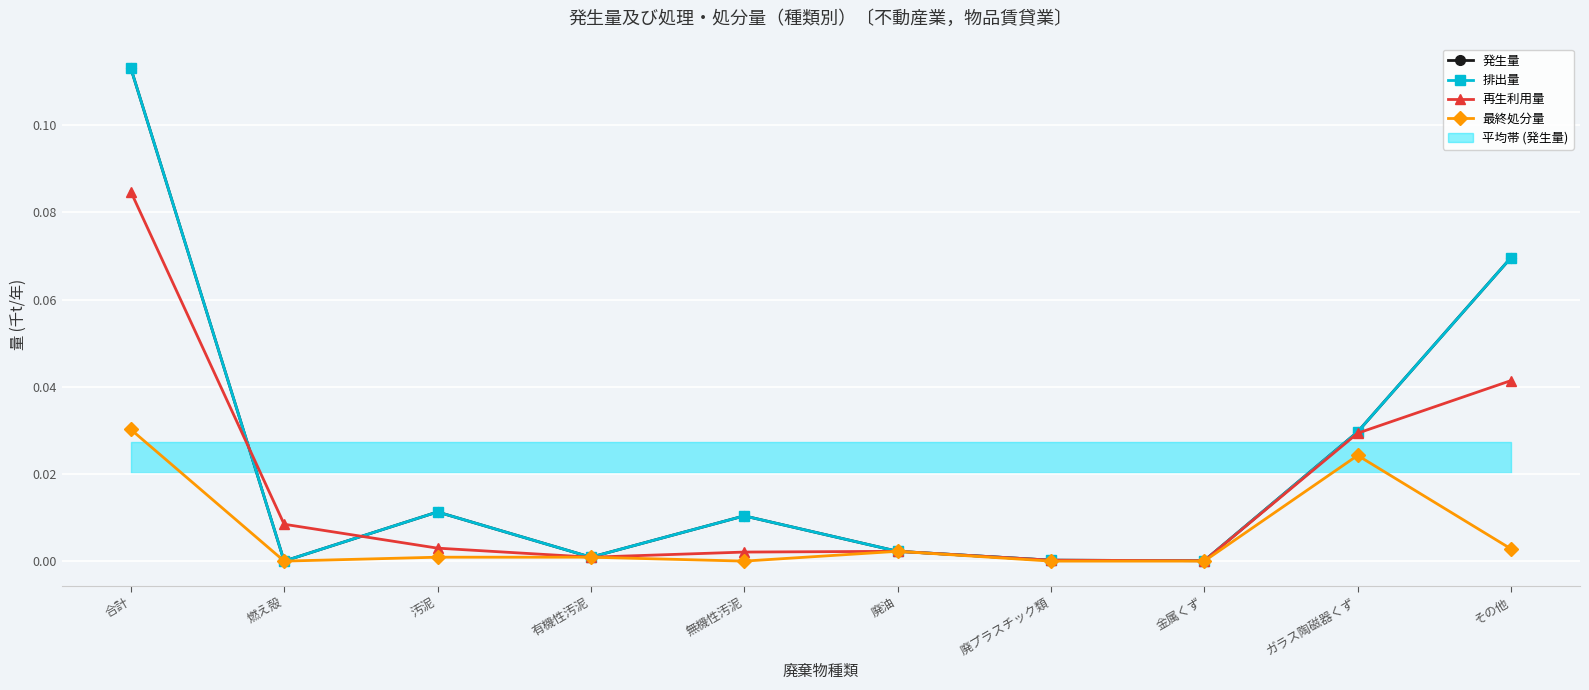

What is the label of the 1st point from the left?

合計